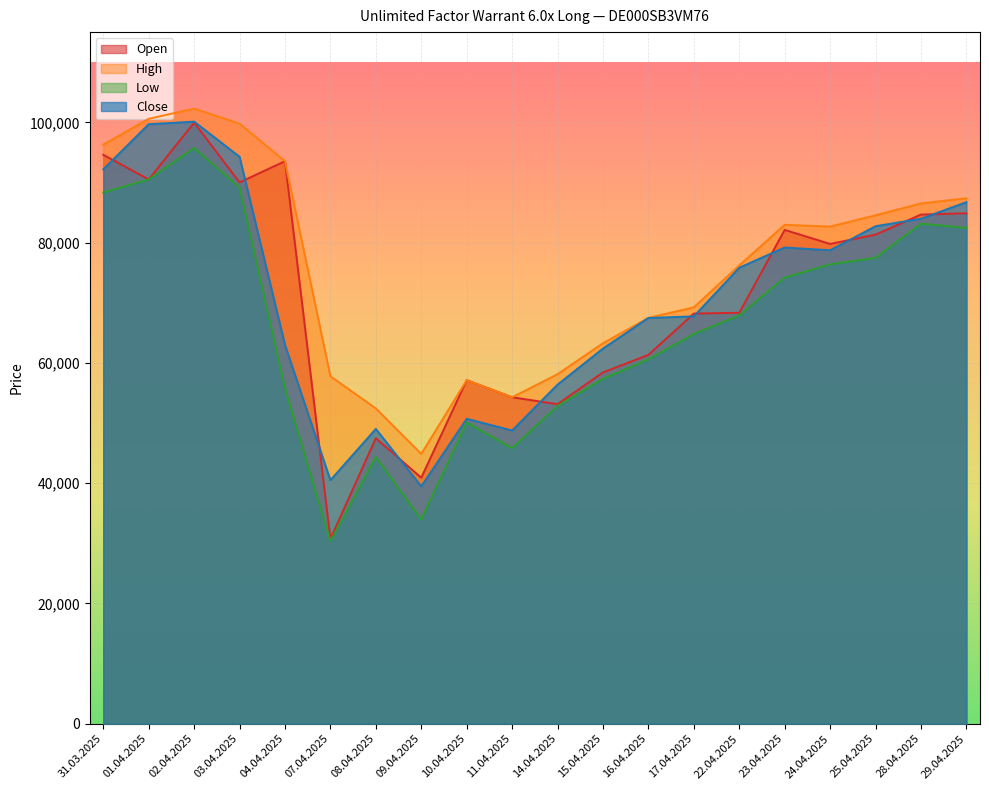

What is the sum of all Low values?

1321145